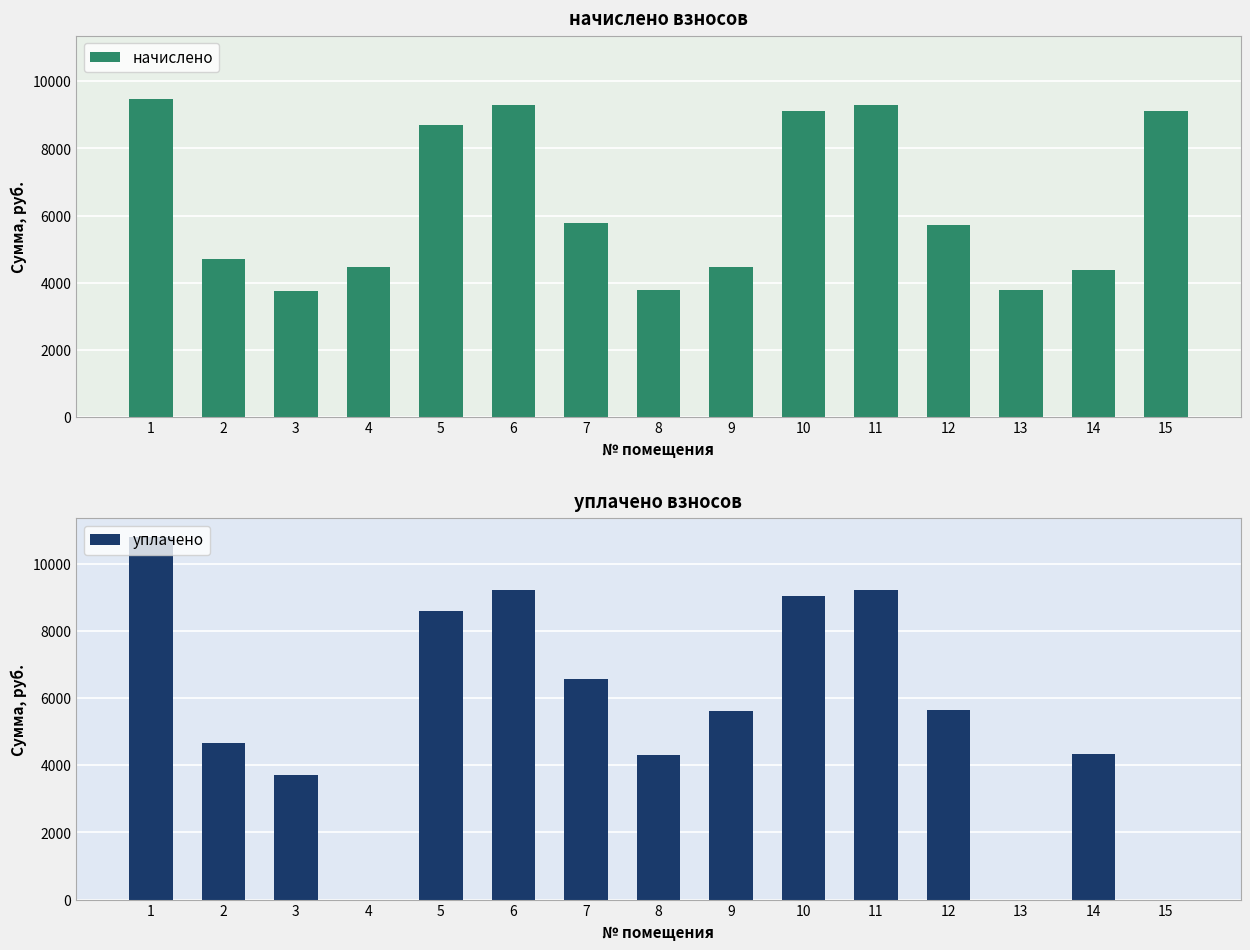

Count the number of categories in the chart.

15